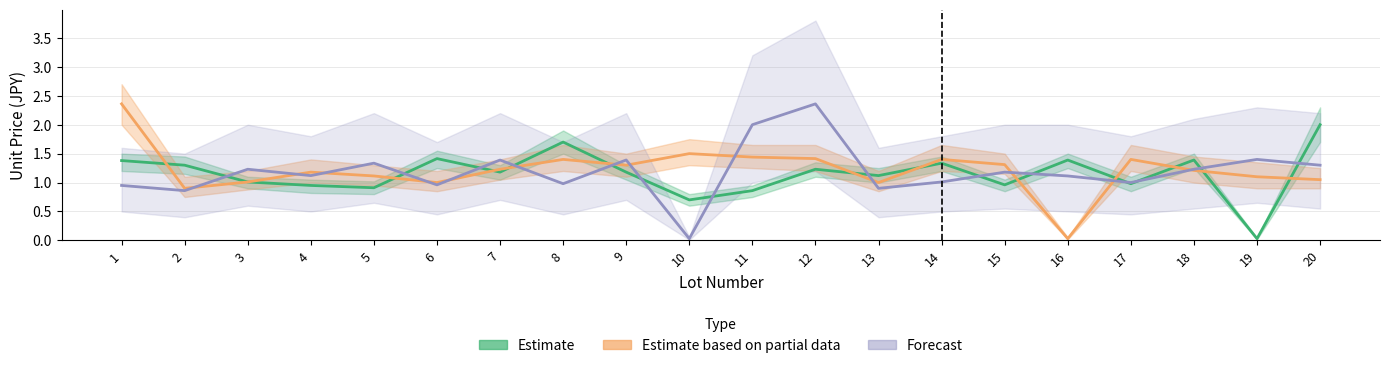

How many lines are shown in the chart?

3